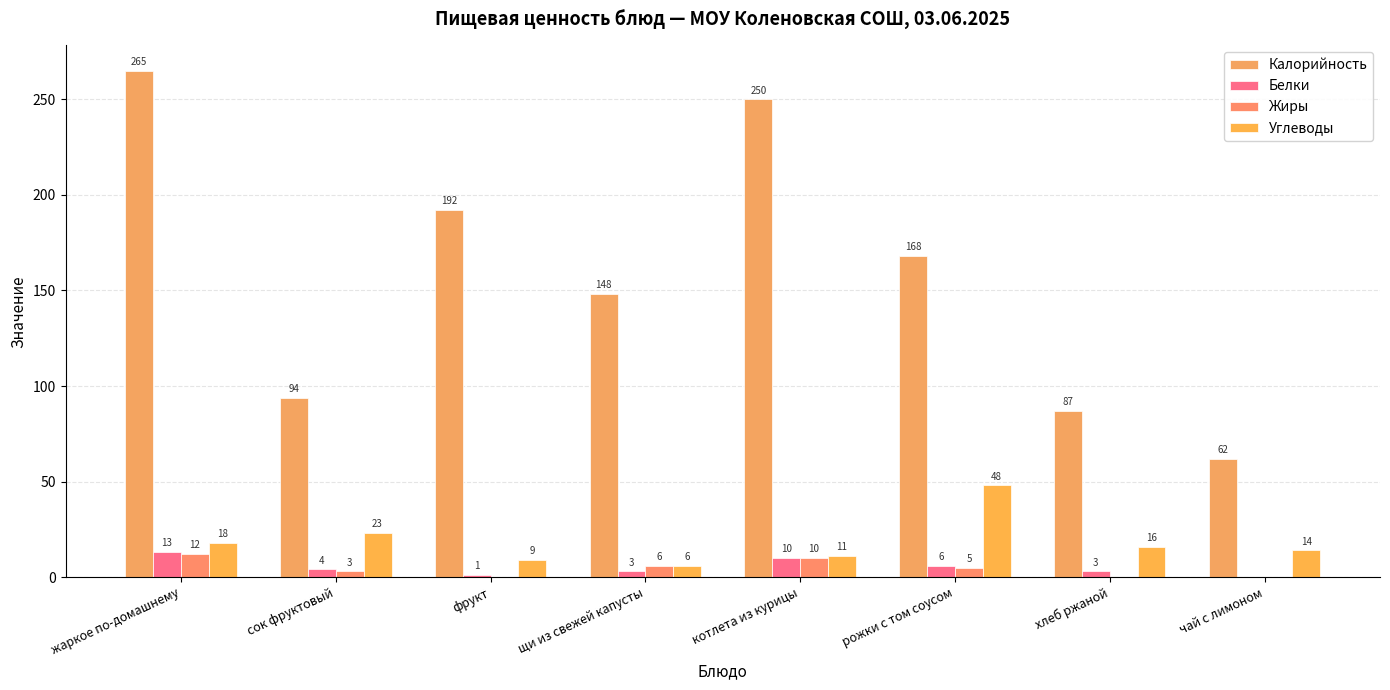

At how many categories does at least one series exceed 30?

8